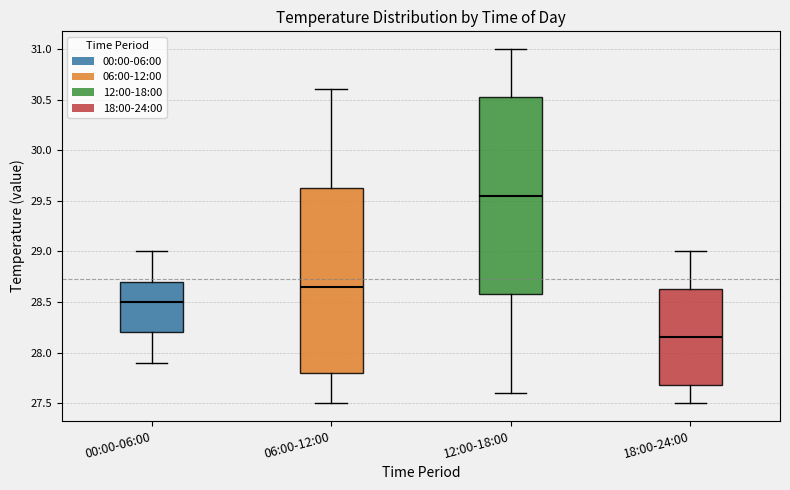

Reading left to right, read every box against the y-axis: the position of its median line, the range the box covers, and the ends of its whiskers. The values are not printed on the chart, so give them approximately, as read against the axis.

00:00-06:00: median 28.50, box 28.20 to 28.70, whiskers 27.90 to 29.00
06:00-12:00: median 28.65, box 27.80 to 29.65, whiskers 27.50 to 30.60
12:00-18:00: median 29.55, box 28.60 to 30.55, whiskers 27.60 to 31.00
18:00-24:00: median 28.15, box 27.70 to 28.65, whiskers 27.50 to 29.00